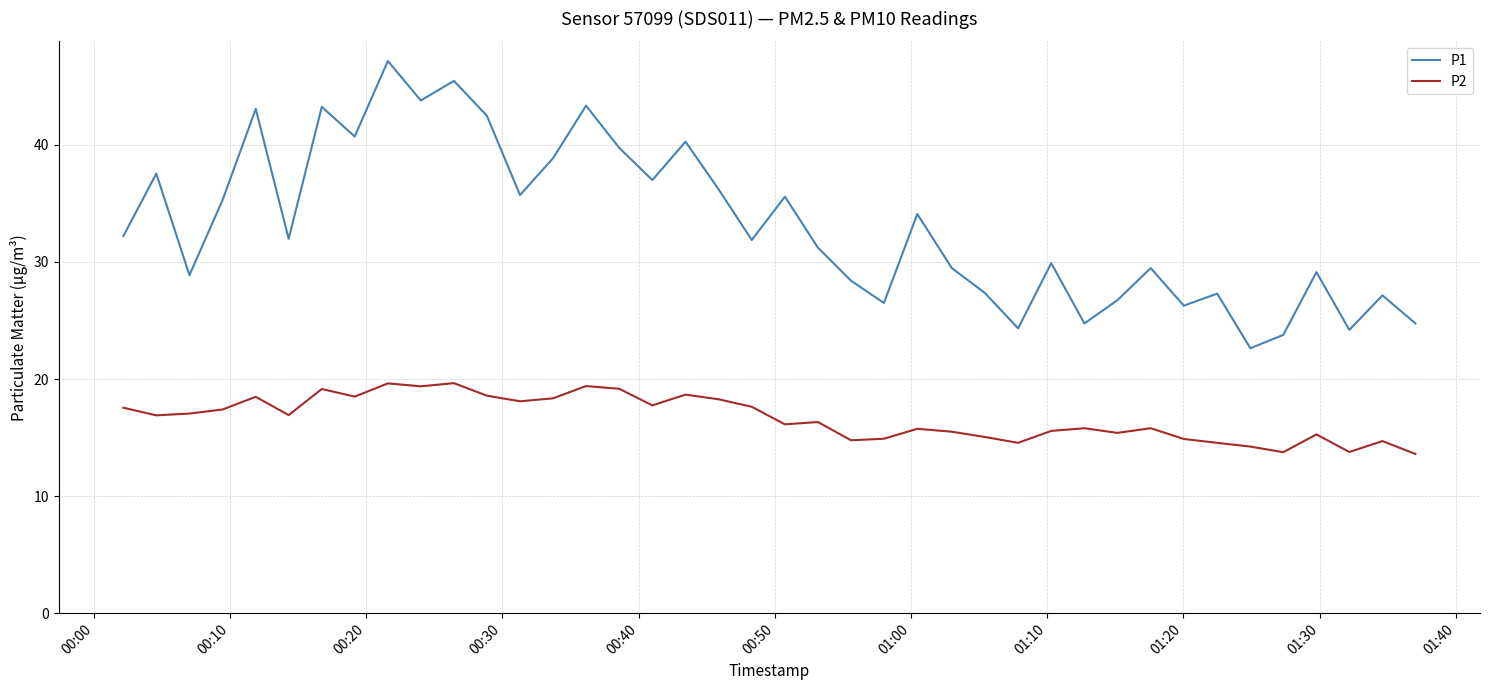

Which series has the widest spread of values?

P1